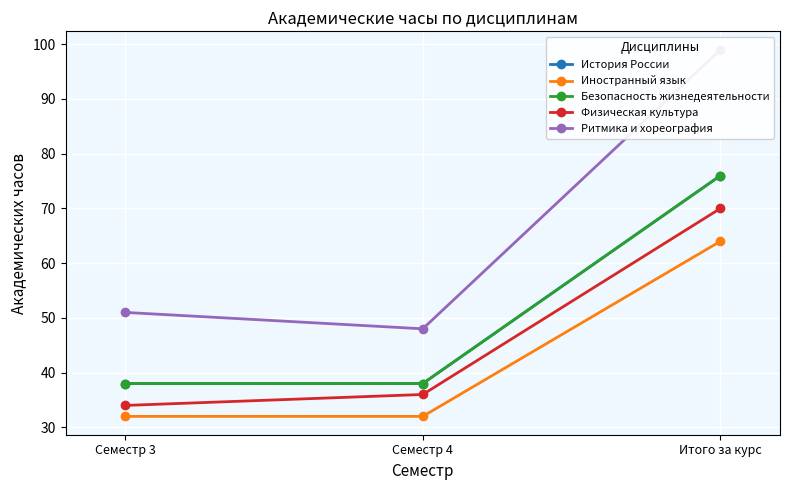

Reading left to right, transcribe all the data shown in this chart.

История России: 38	38	76
Иностранный язык: 32	32	64
Безопасность жизнедеятельности: 38	38	76
Физическая культура: 34	36	70
Ритмика и хореография: 51	48	99